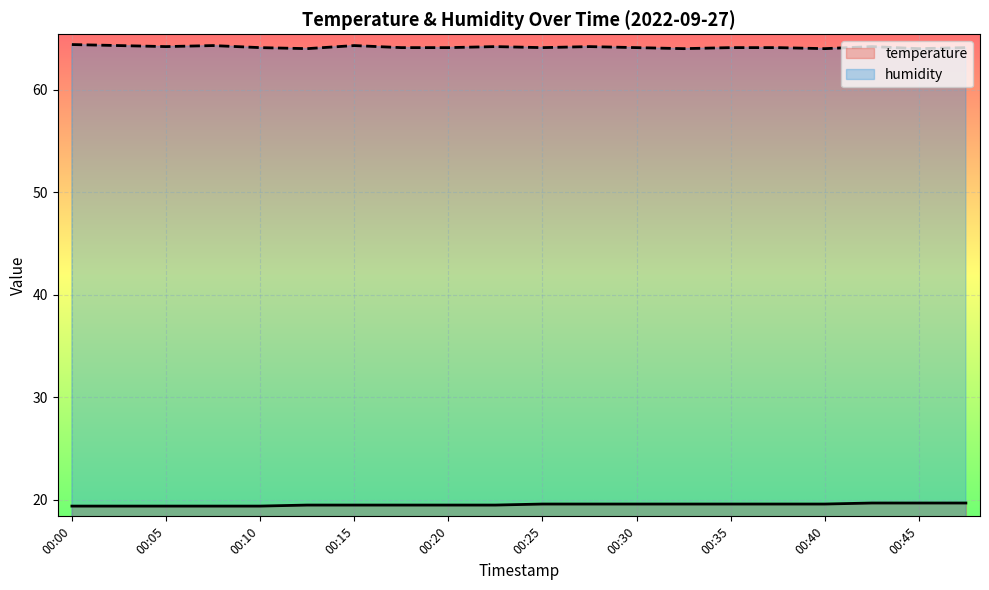

True or false: temperature and humidity cross at least once.

False